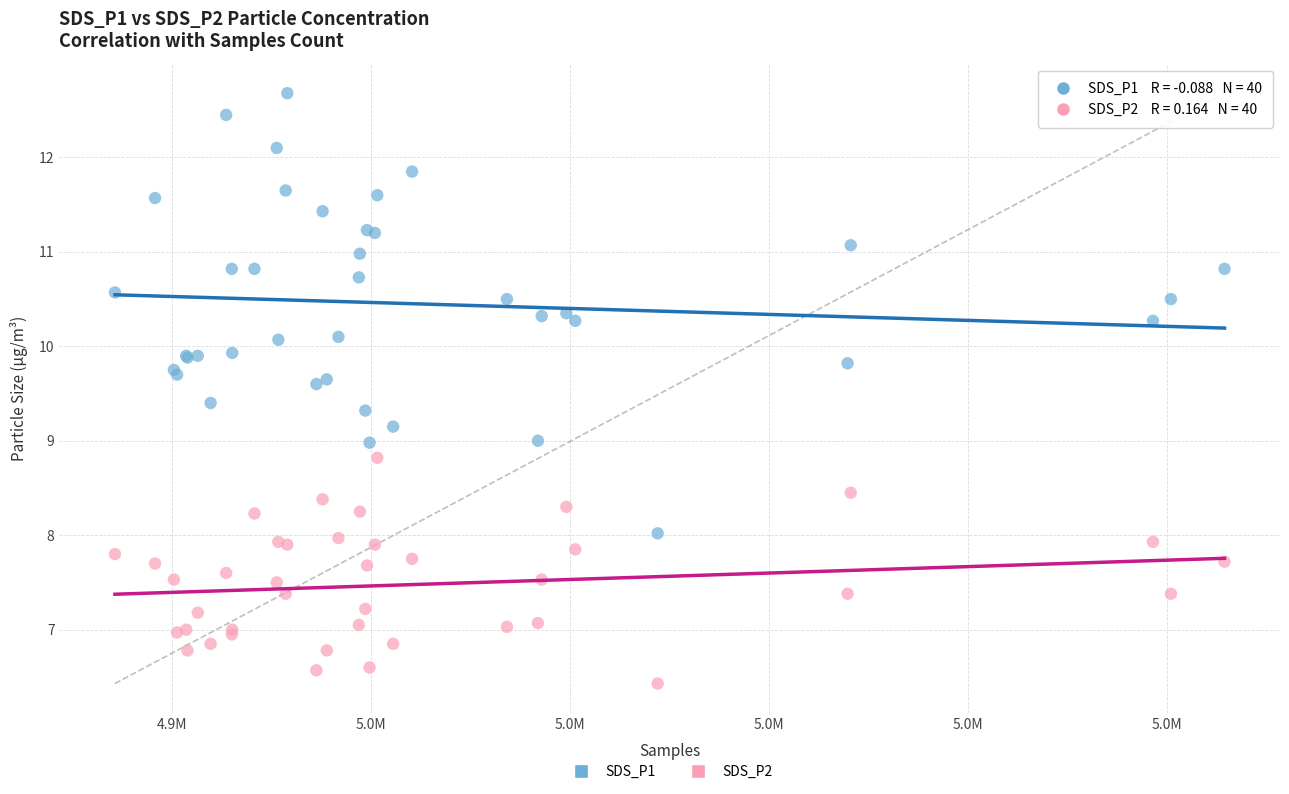

Which series contains the highest Y value?

SDS_P1